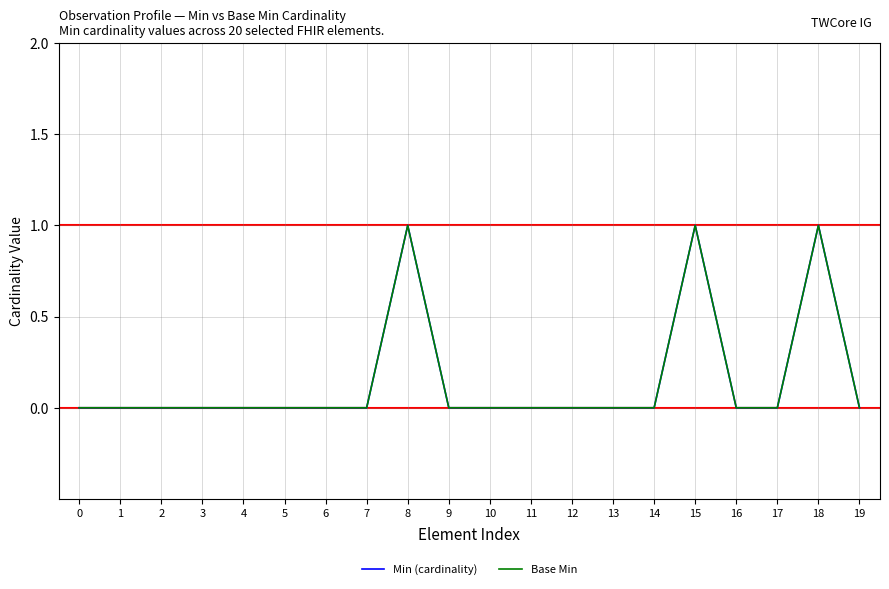

Is this an area chart (filled region under the line)?

No